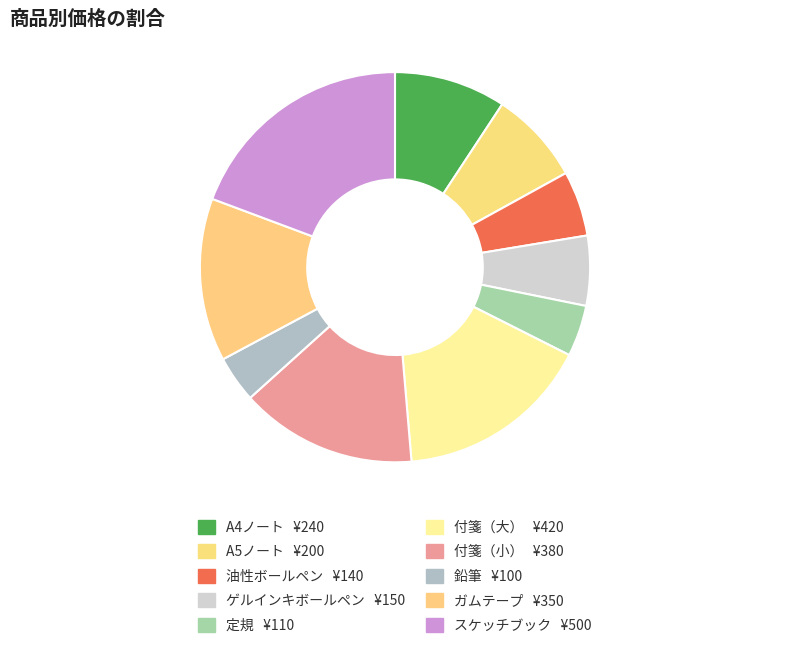

Which has a higher value, 定規 or 付箋（大）?

付箋（大）